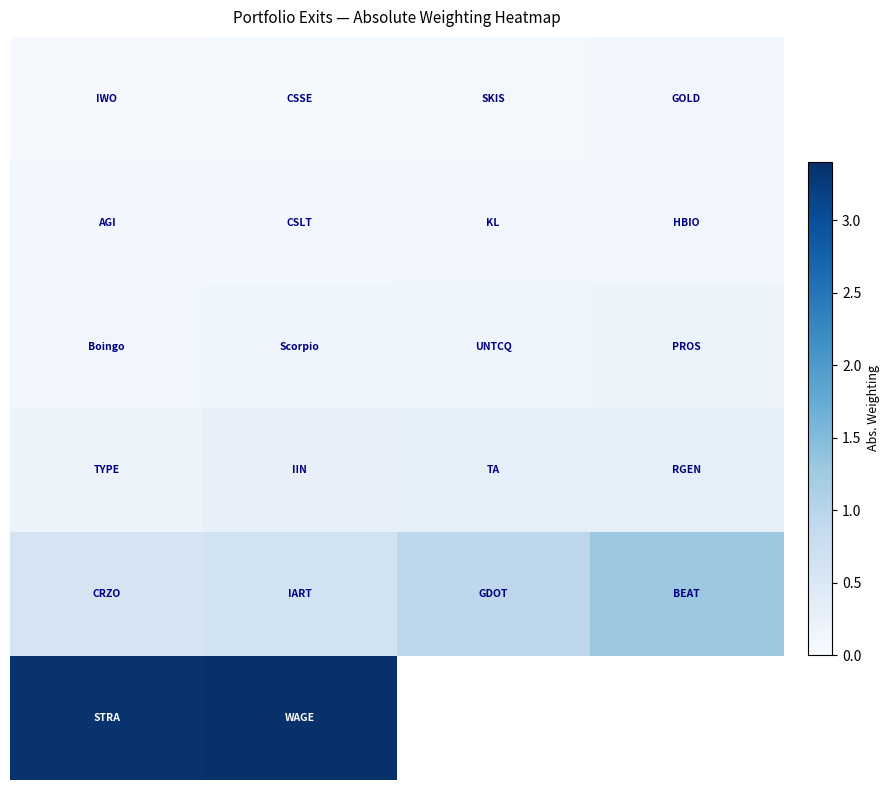

Count the number of categories in the chart.

4